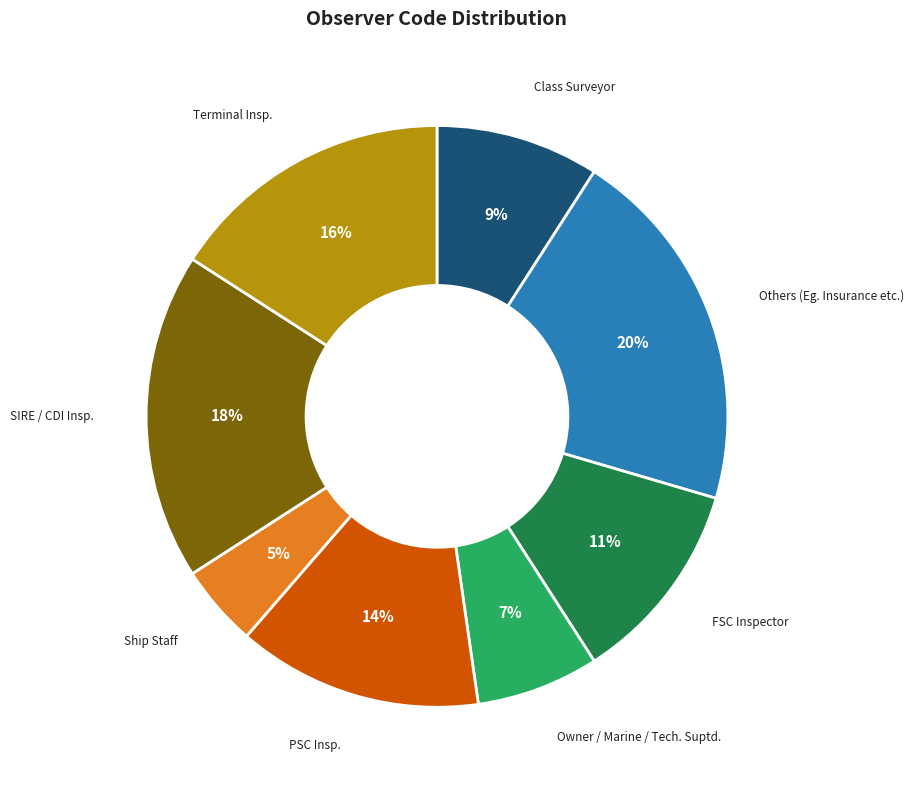

To the nearest percent, what percentage of the pie is Owner / Marine / Tech. Suptd.?

7%